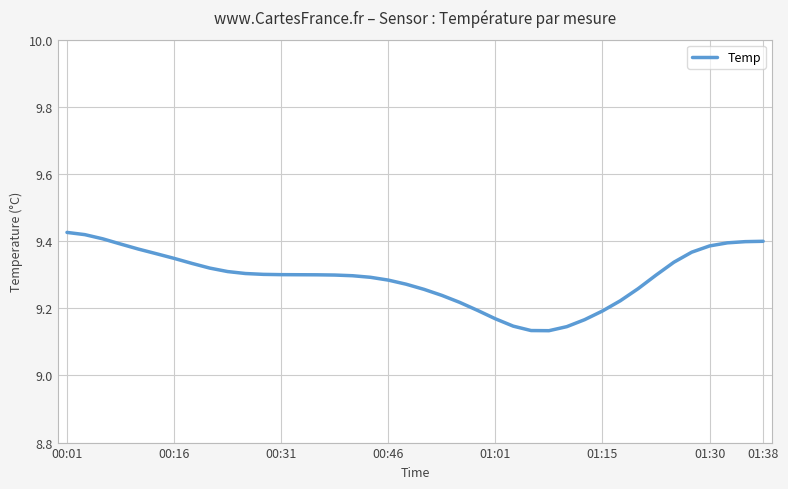

What is the difference between the maximum and minimum values?

0.3